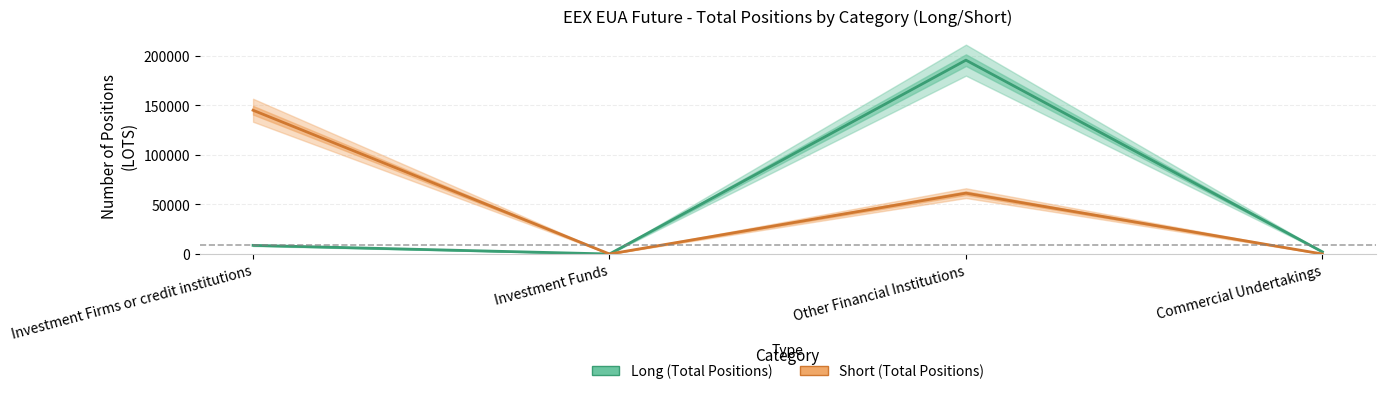

At Other Financial Institutions, list the series in order from smallest to largest.

Short, Long